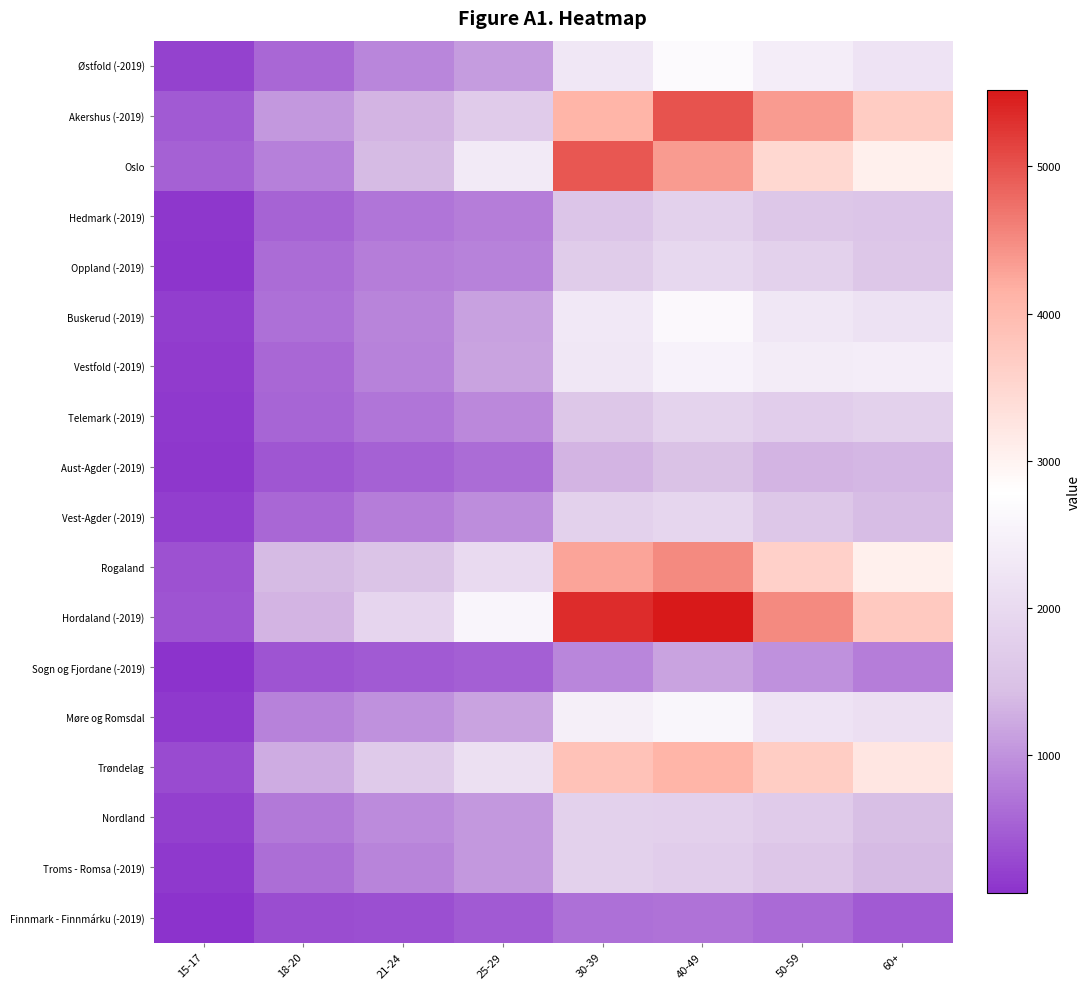

How many categories are shown in the chart?

8